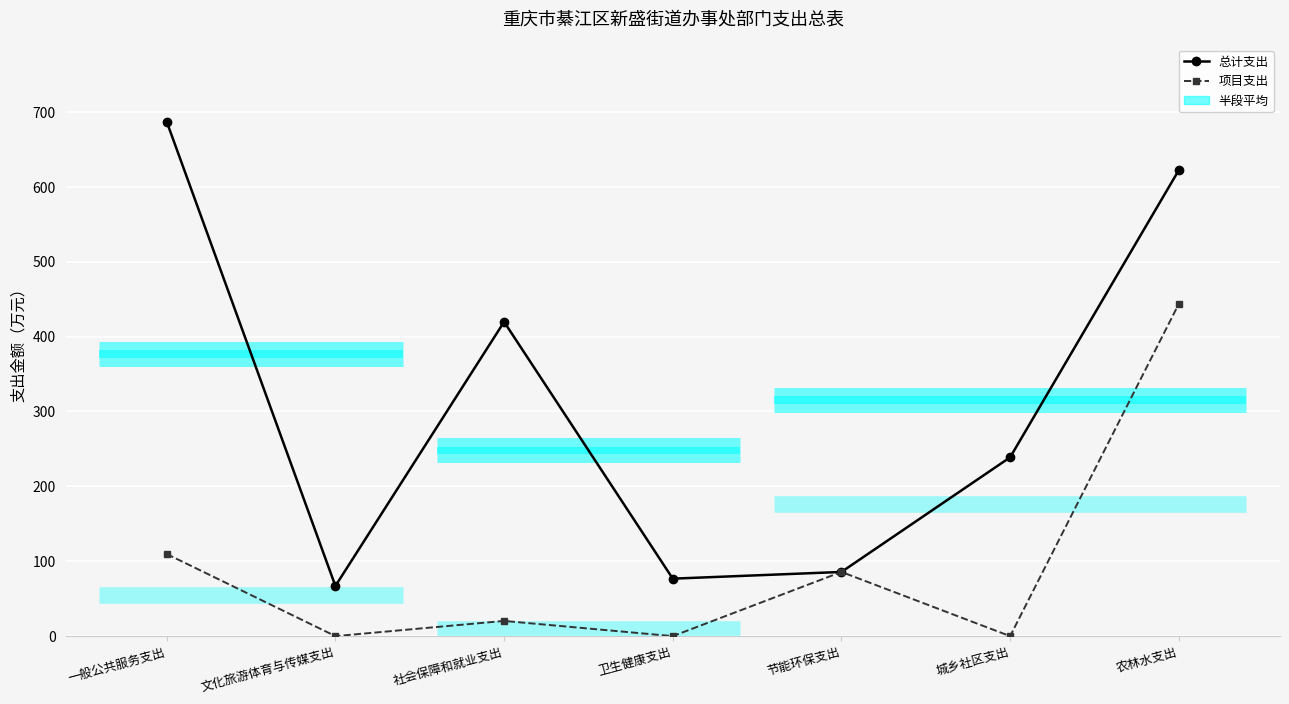

Is the value of 项目支出 at 社会保障和就业支出 greater than the value of 总计支出 at 文化旅游体育与传媒支出?

No